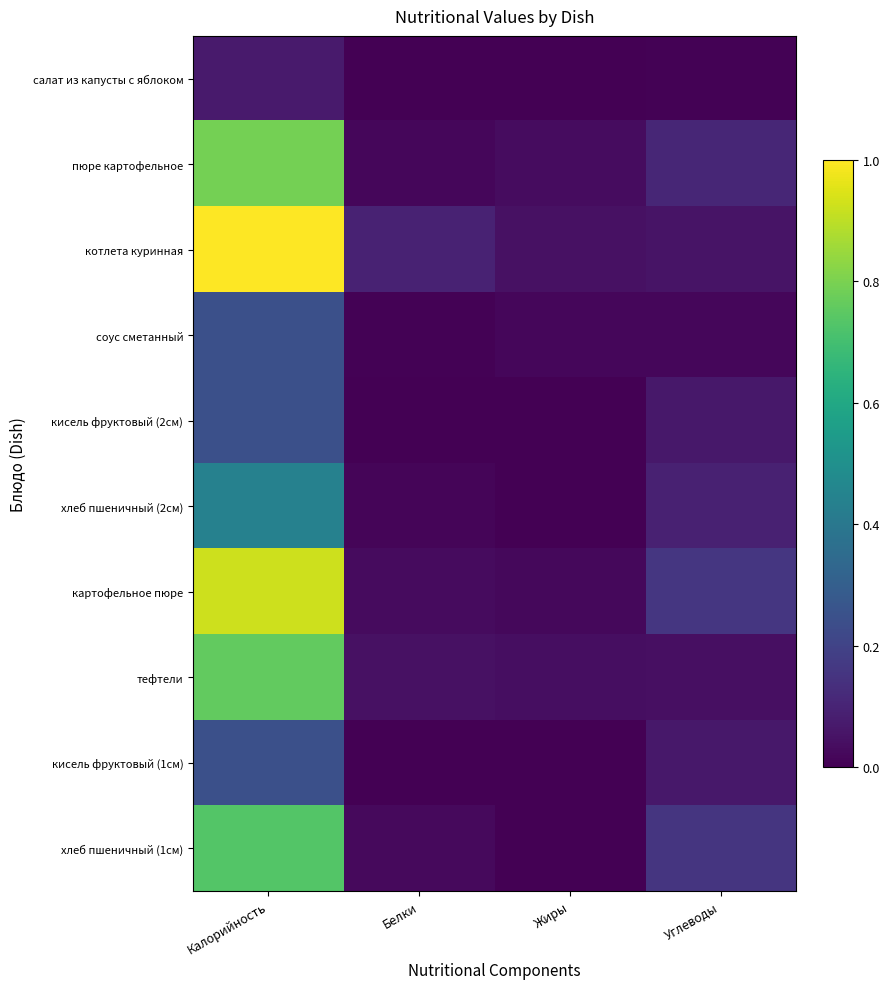

What is the difference between the second highest and second lowest values in the кисель фруктовый (2см) series?

0.1